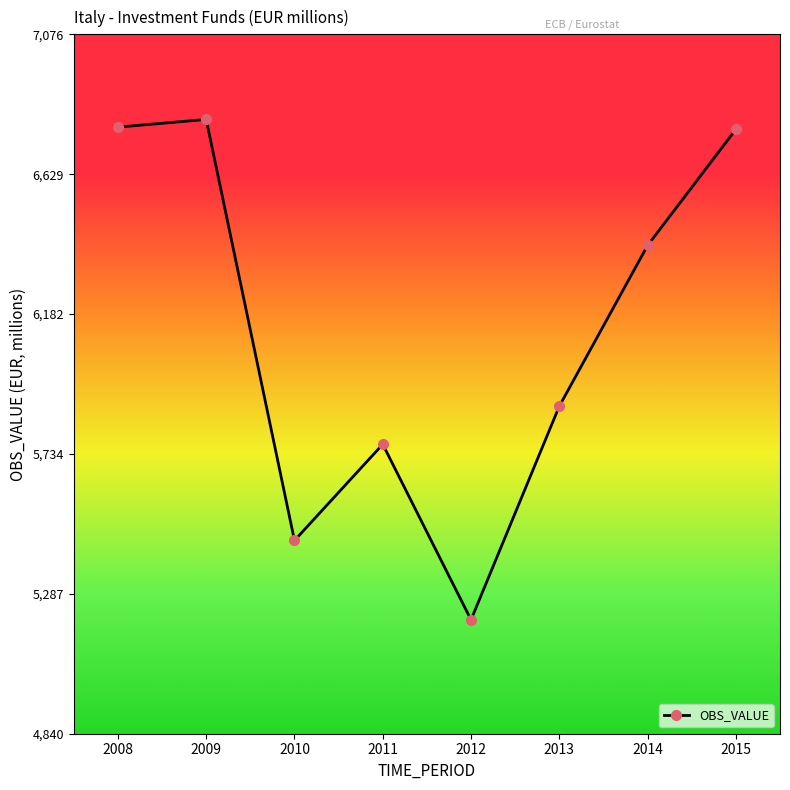

What is the sum of the values at 2015 and 2013?

12659.5